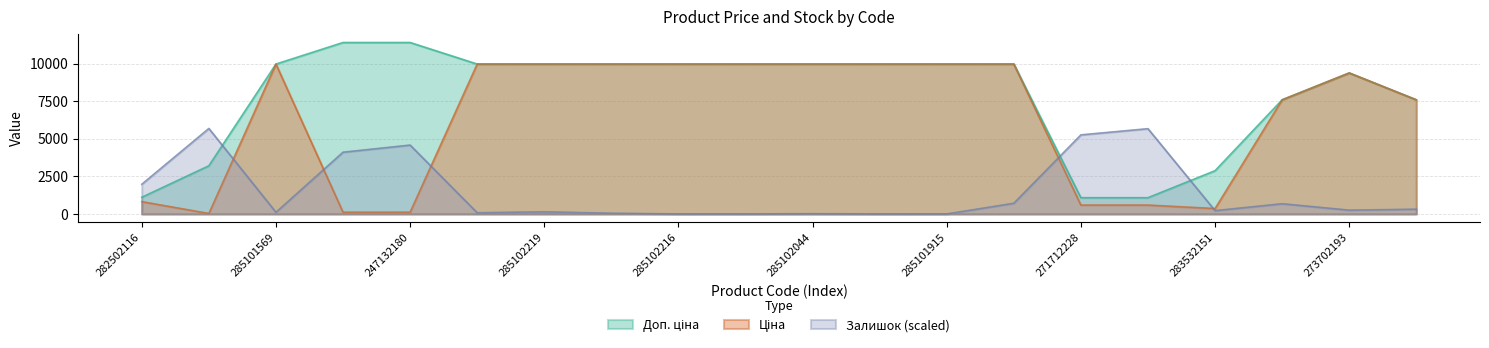

Count the number of data series in this chart.

3